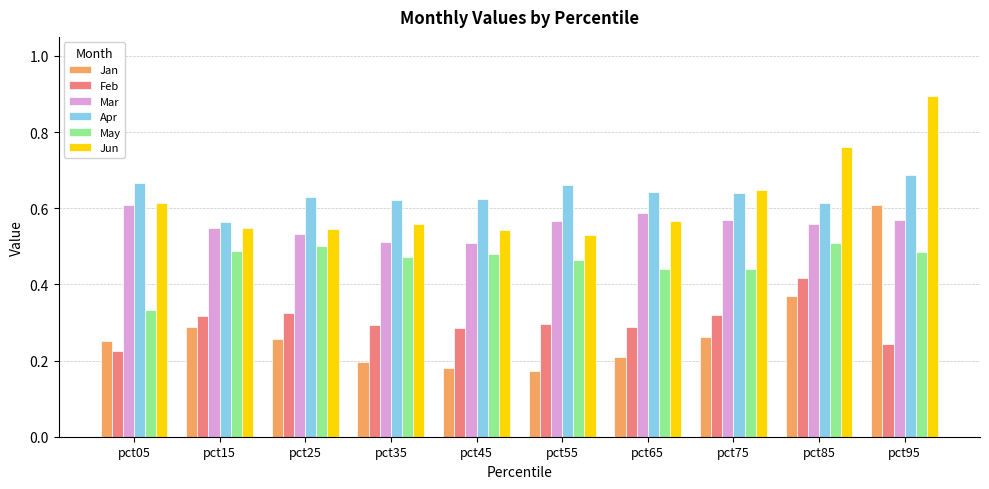

Which category has the highest value across all series?

pct95